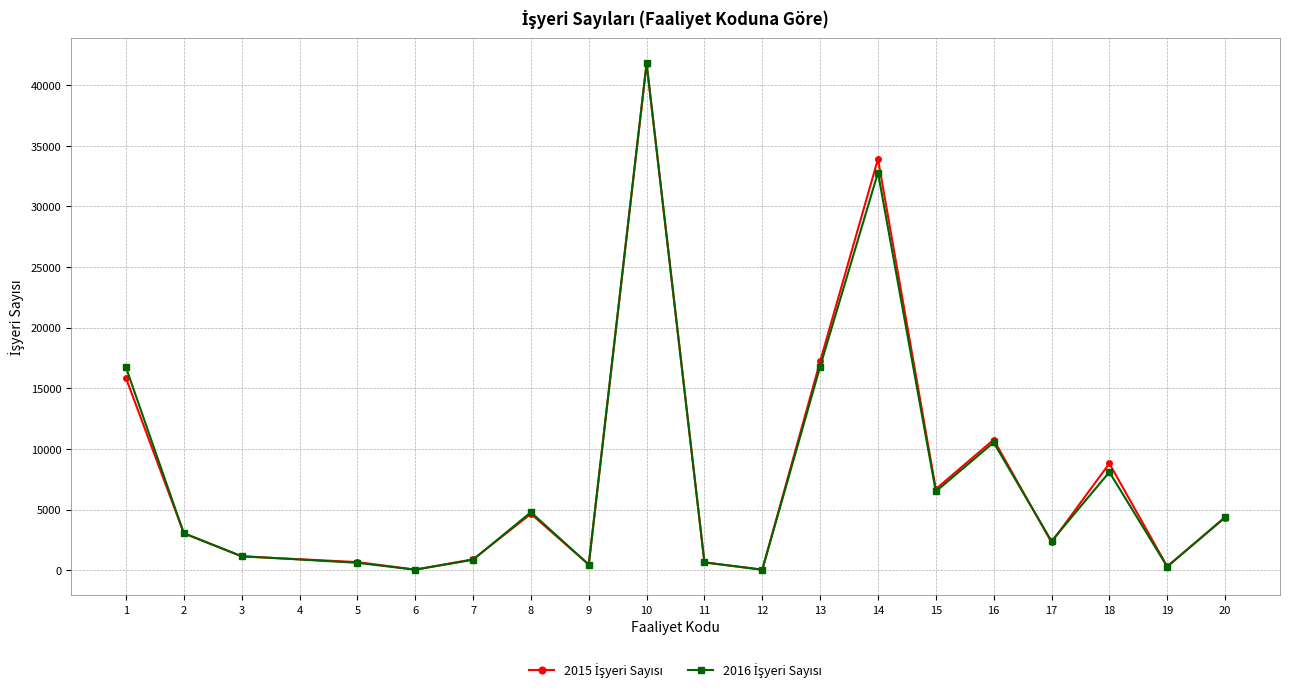

At which category is the sum across all series the highest?

10